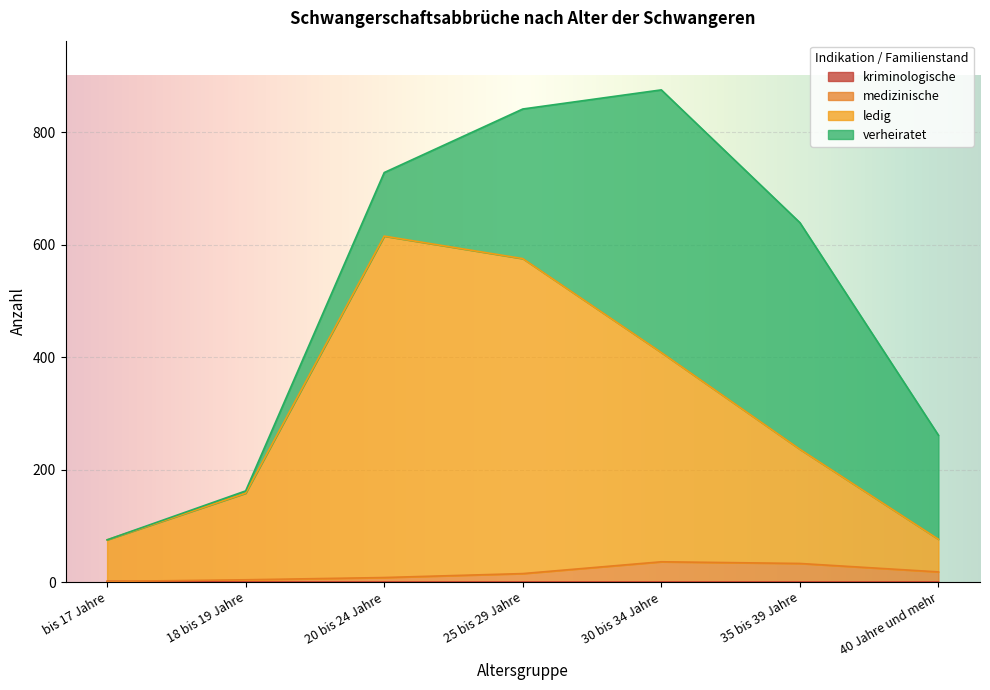

Which series ends up on top after the final intersection of kriminologische and verheiratet?

verheiratet